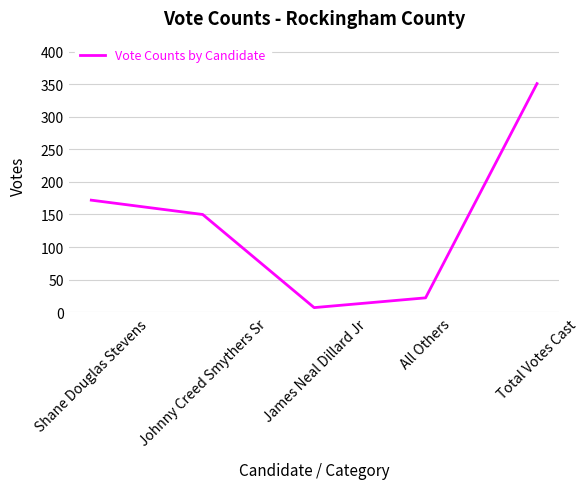

What is the difference between the maximum and minimum values?

344